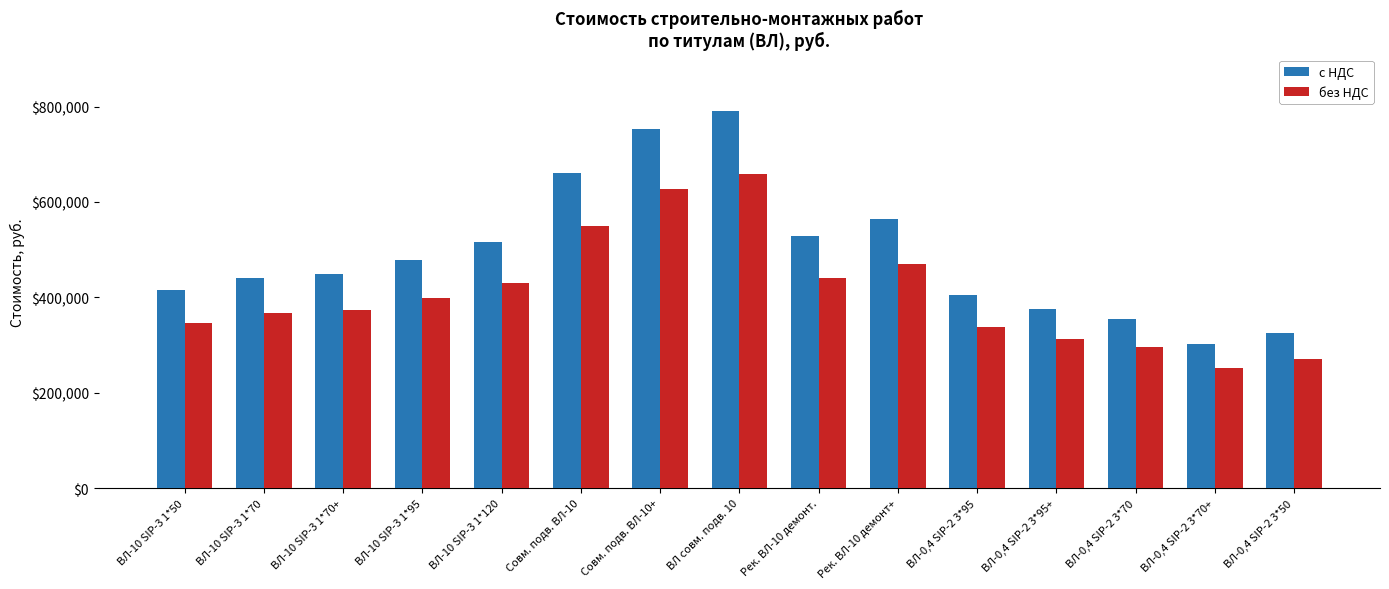

What is the difference between the highest and lowest values at Рек. ВЛ-10 демонт+?

94062.1